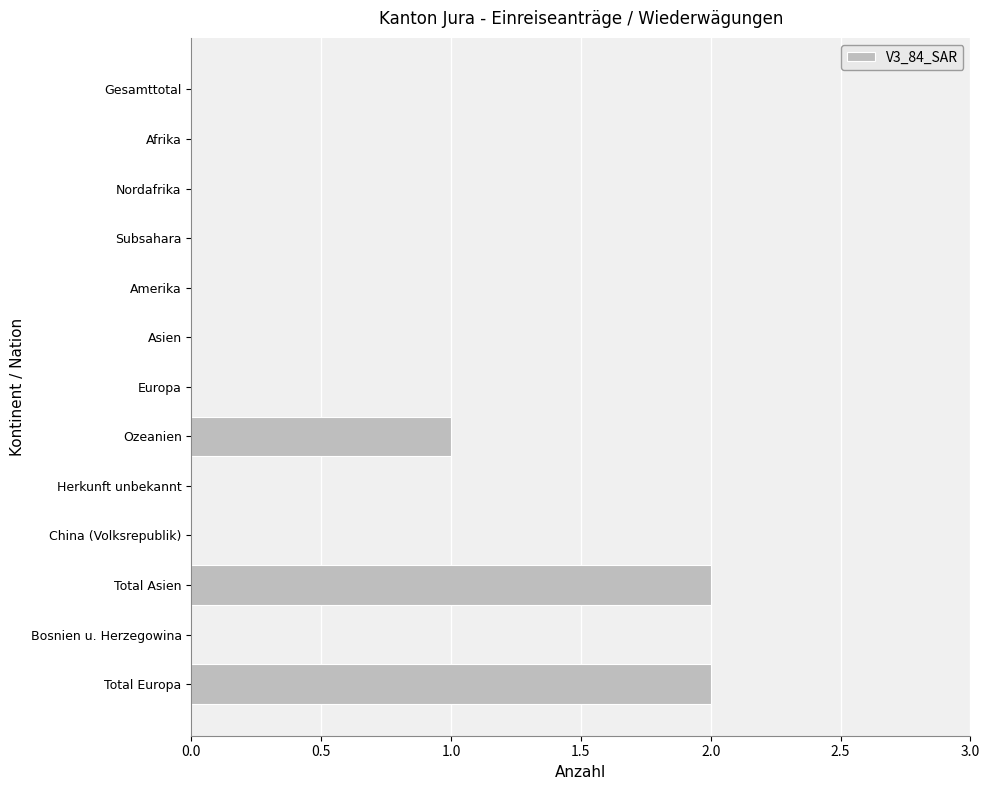

The chart shows a value of -1 at Herkunft unbekannt. True or false?

False